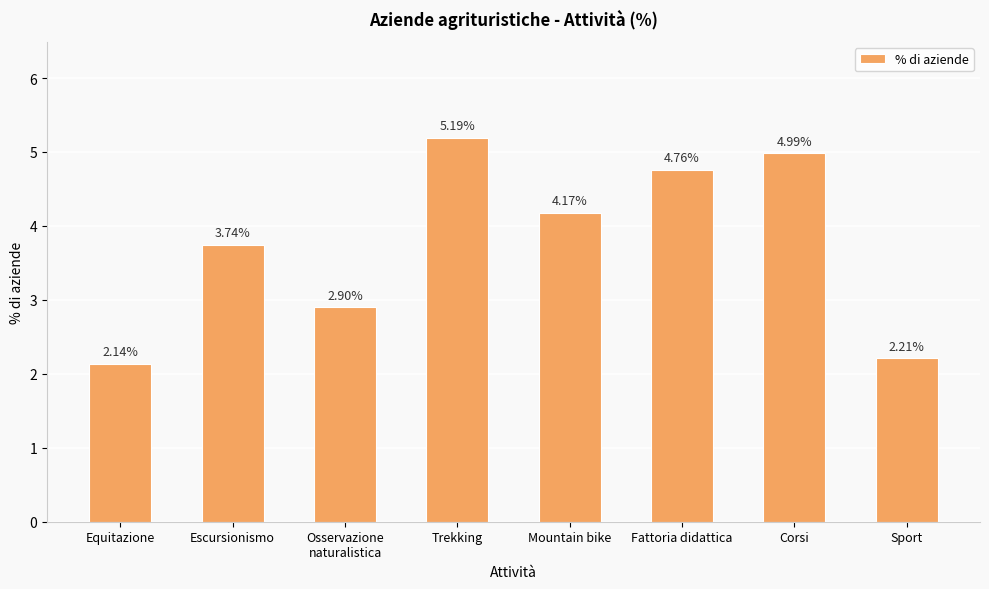

Count the number of values greater than 4.

4